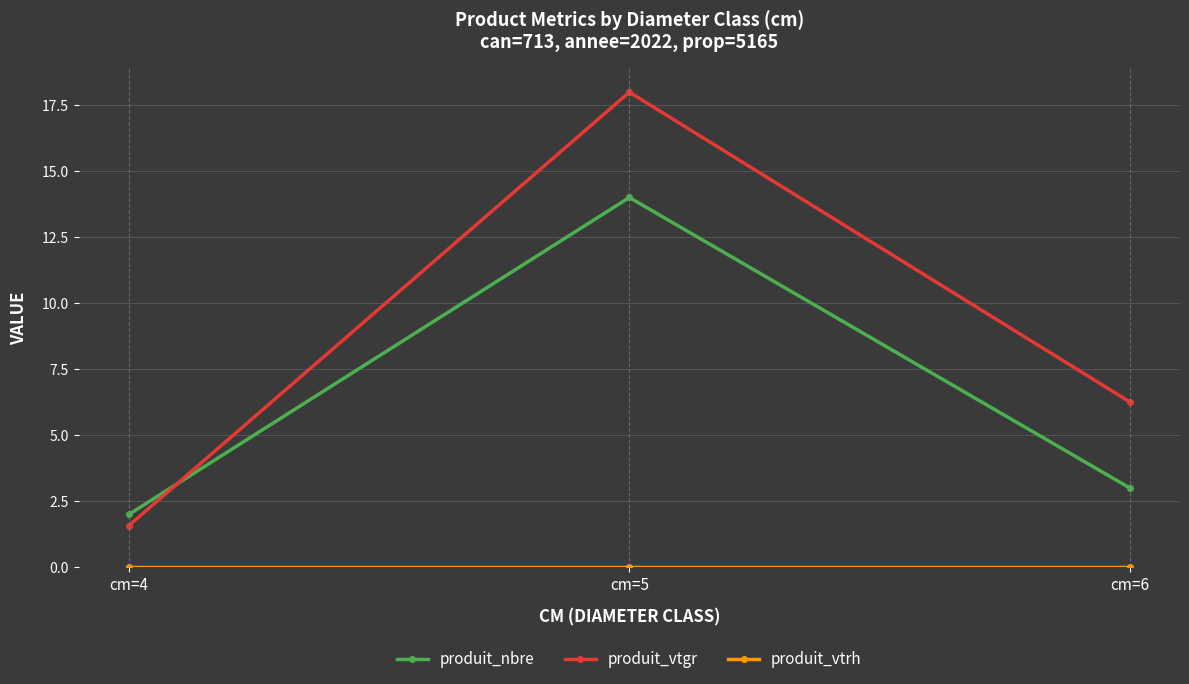

Is the value of produit_vtgr at cm=4 greater than the value of produit_nbre at cm=5?

No